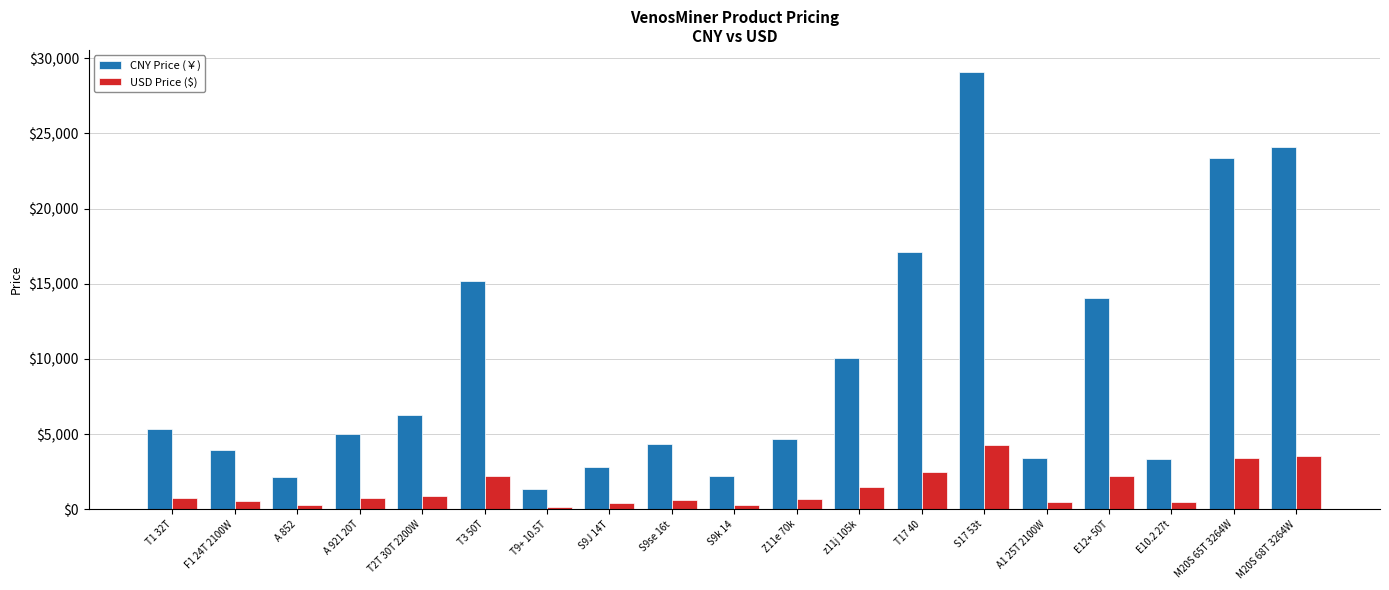

At F1 24T 2100W, list the series in order from smallest to largest.

USD Price ($), CNY Price (￥)